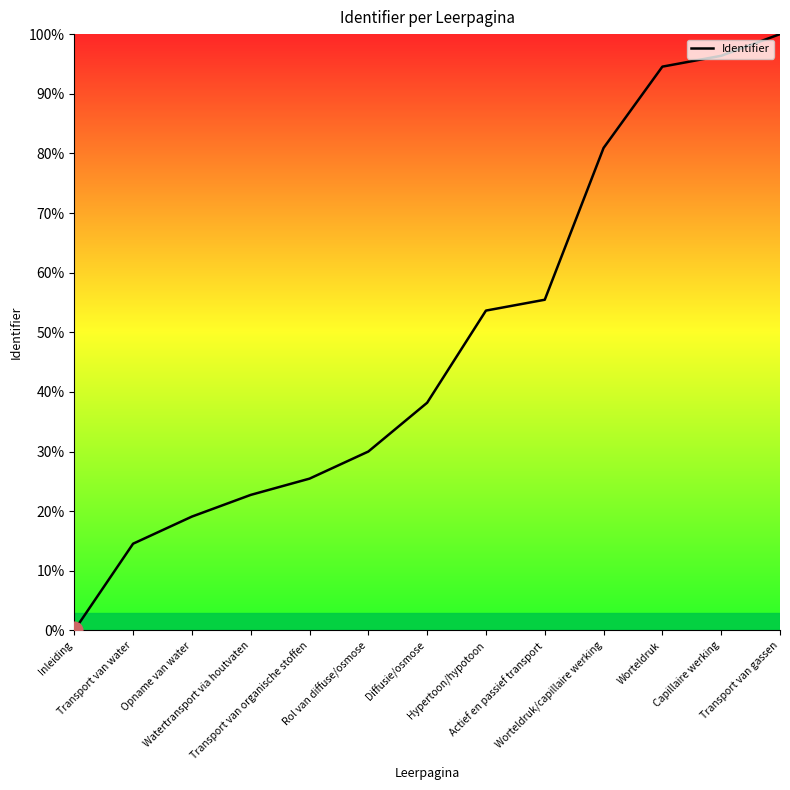

Rank the categories by value from lowest to highest.

Inleiding, Transport van water, Opname van water, Watertransport via houtvaten, Transport van organische stoffen, Rol van diffuse/osmose, Diffusie/osmose, Hypertoon/hypotoon, Actief en passief transport, Worteldruk/capillaire werking, Worteldruk, Capillaire werking, Transport van gassen